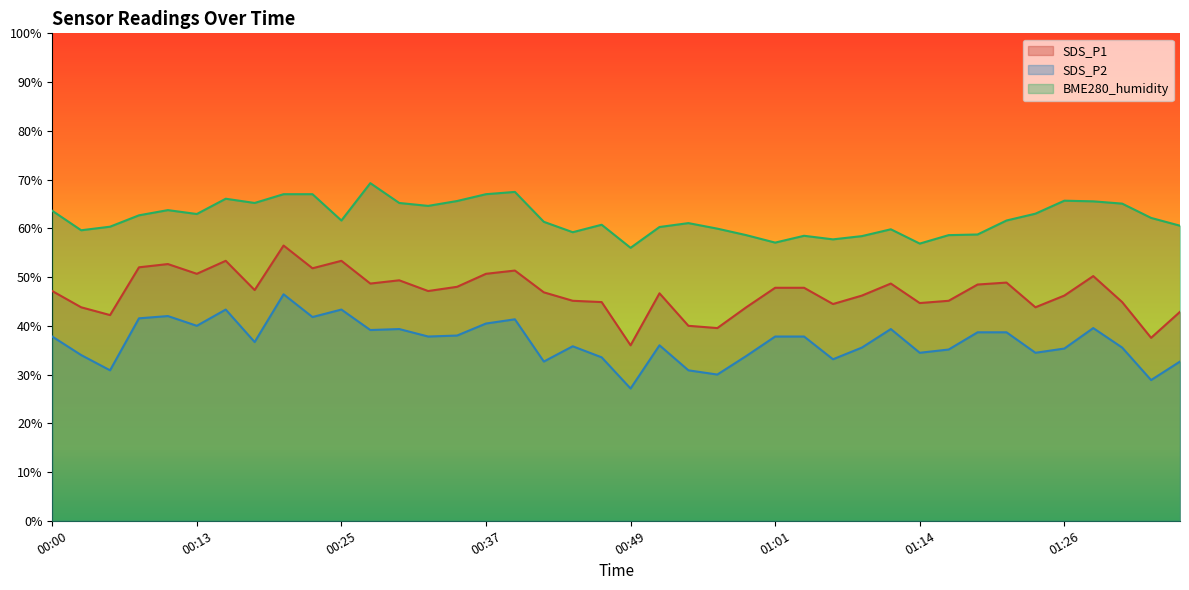

True or false: BME280_humidity has more than 1 points higher than both neighbors.

True